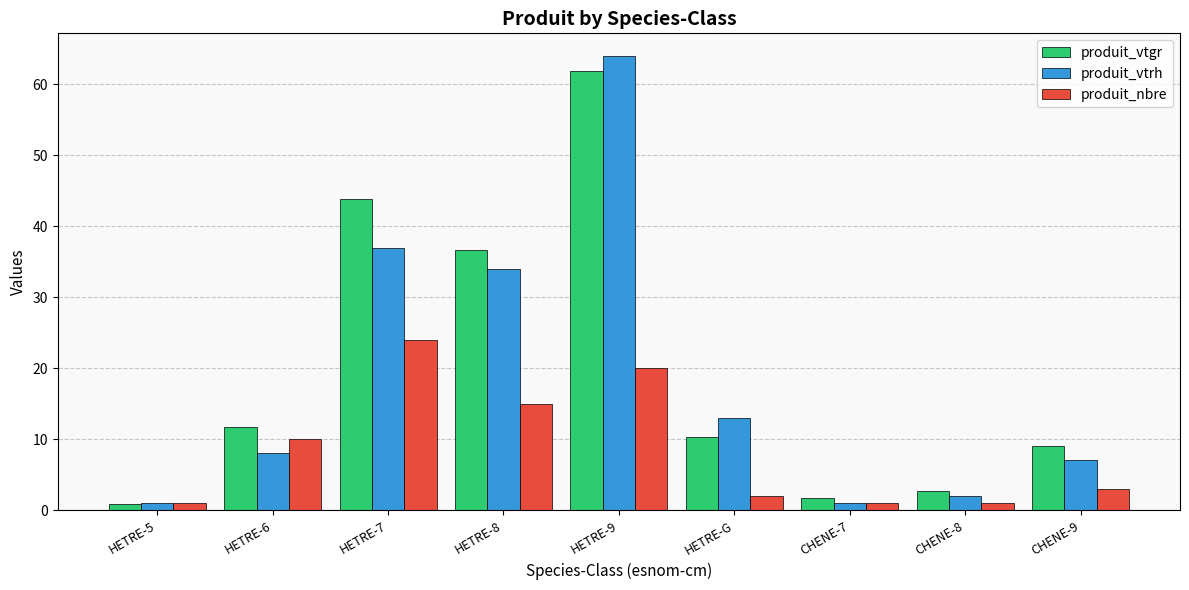

Reading right to left, extract all data points from this chart.

produit_vtgr: CHENE-9=9.1	CHENE-8=2.6	CHENE-7=1.7	HETRE-G=10.3	HETRE-9=61.9	HETRE-8=36.7	HETRE-7=43.8	HETRE-6=11.8	HETRE-5=0.9
produit_vtrh: CHENE-9=7.0	CHENE-8=2.0	CHENE-7=1.0	HETRE-G=13.0	HETRE-9=64.0	HETRE-8=34.0	HETRE-7=37.0	HETRE-6=8.0	HETRE-5=1.0
produit_nbre: CHENE-9=3.0	CHENE-8=1.0	CHENE-7=1.0	HETRE-G=2.0	HETRE-9=20.0	HETRE-8=15.0	HETRE-7=24.0	HETRE-6=10.0	HETRE-5=1.0